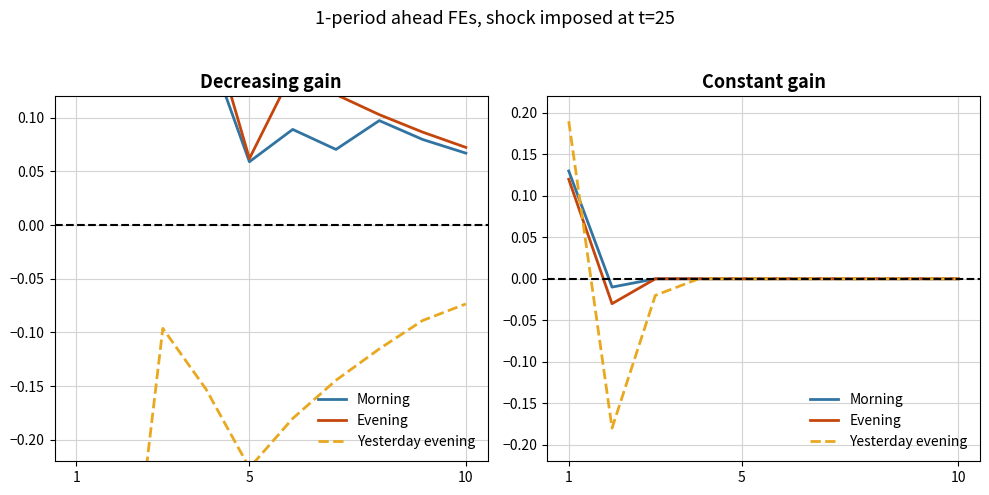

Which series has the largest range (max minus min)?

Yesterday evening